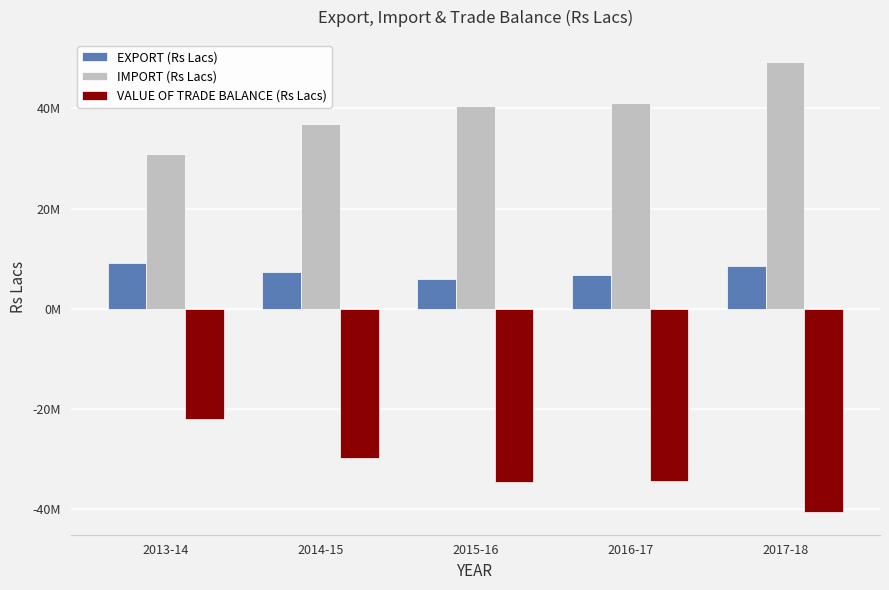

Where does the EXPORT (Rs Lacs) series first go above 7303043?

2013-14